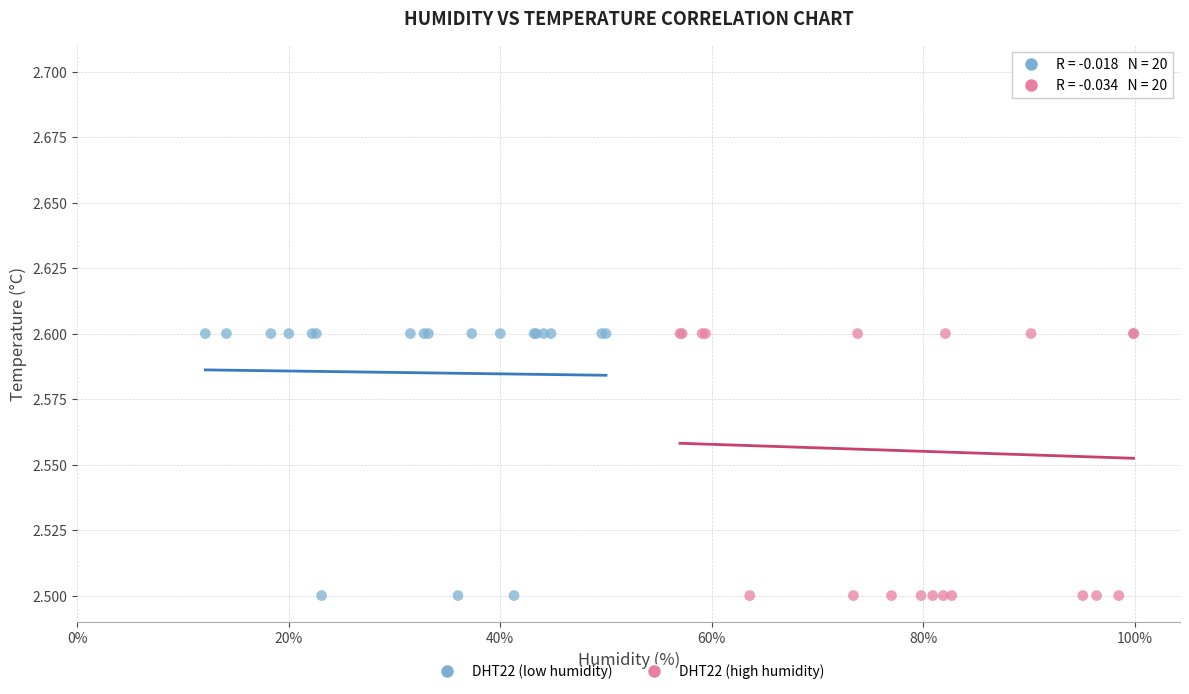

Which series has the widest spread of Y values?

DHT22 (high humidity)